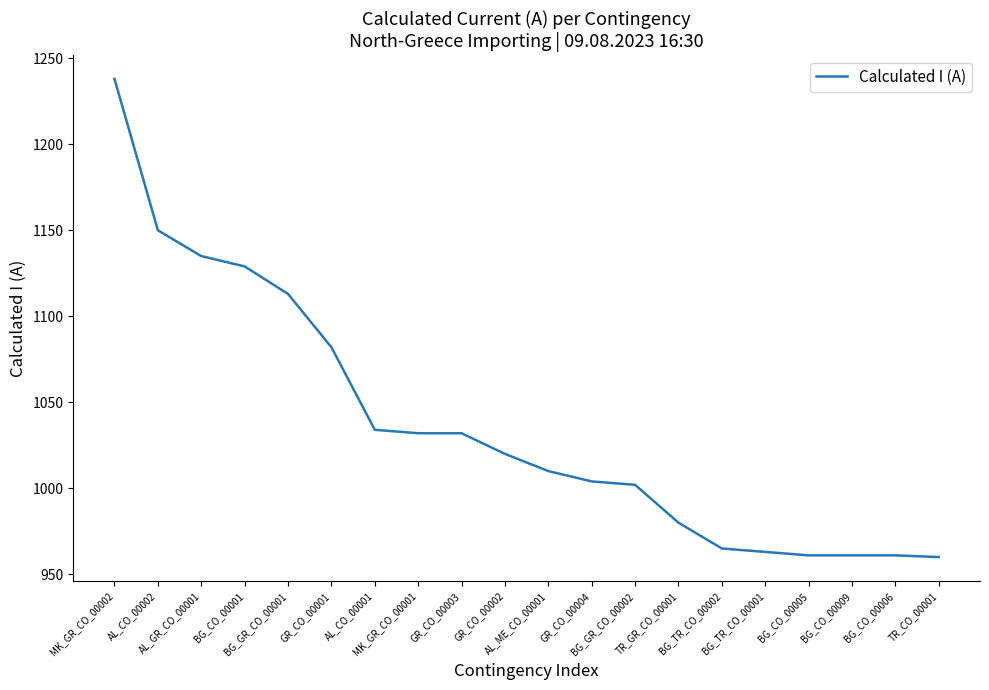

What is the sum of the values at MK_GR_CO_00001 and TR_GR_CO_00001?

2012